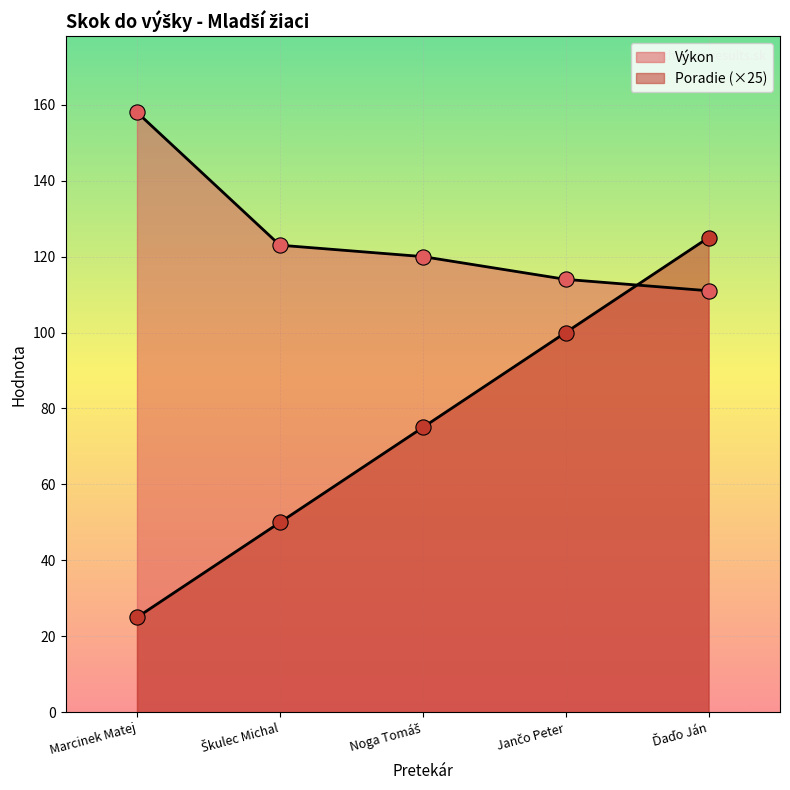

What is the total value across all series at Jančo Peter?

214